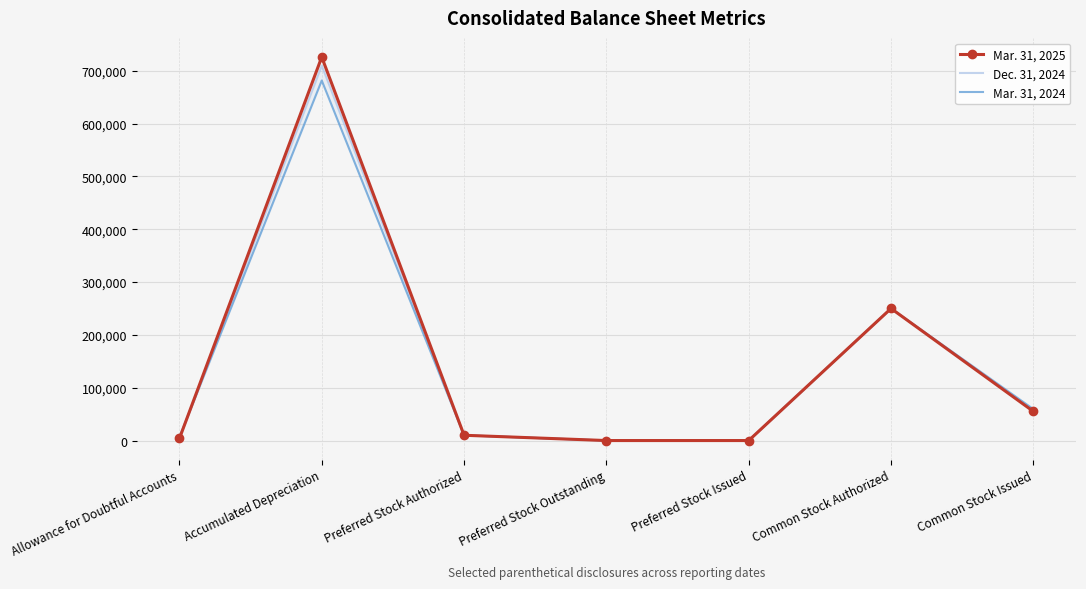

What is the sum of the Mar. 31, 2024 values at Preferred Stock Authorized and Common Stock Issued?

69473